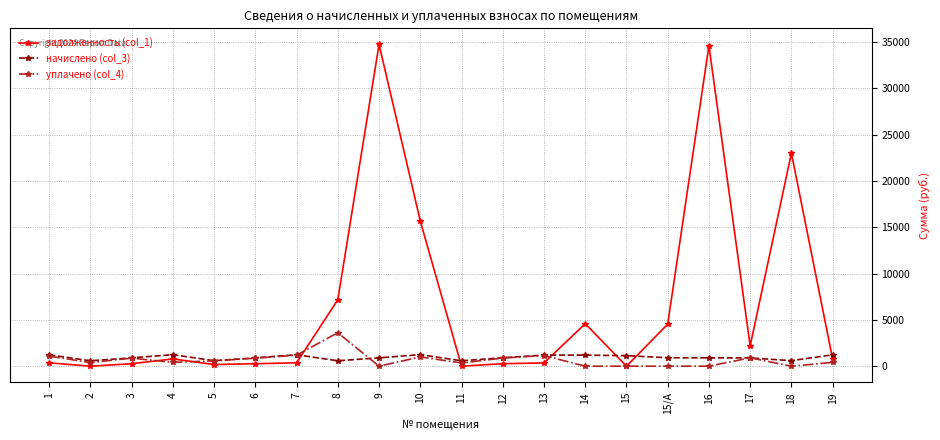

What is the difference between the maximum and minimum values in the уплачено (col_4) series?

3613.7